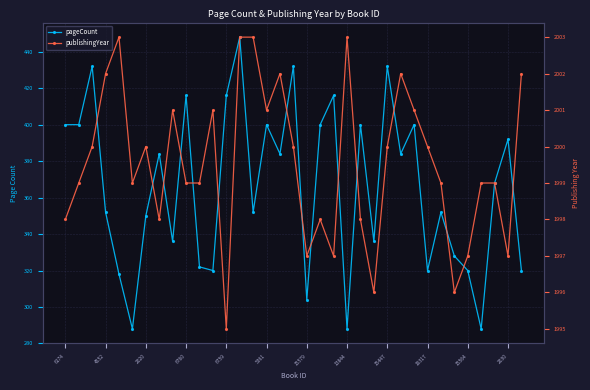

How many values in the publishingYear series are below 1999?

11